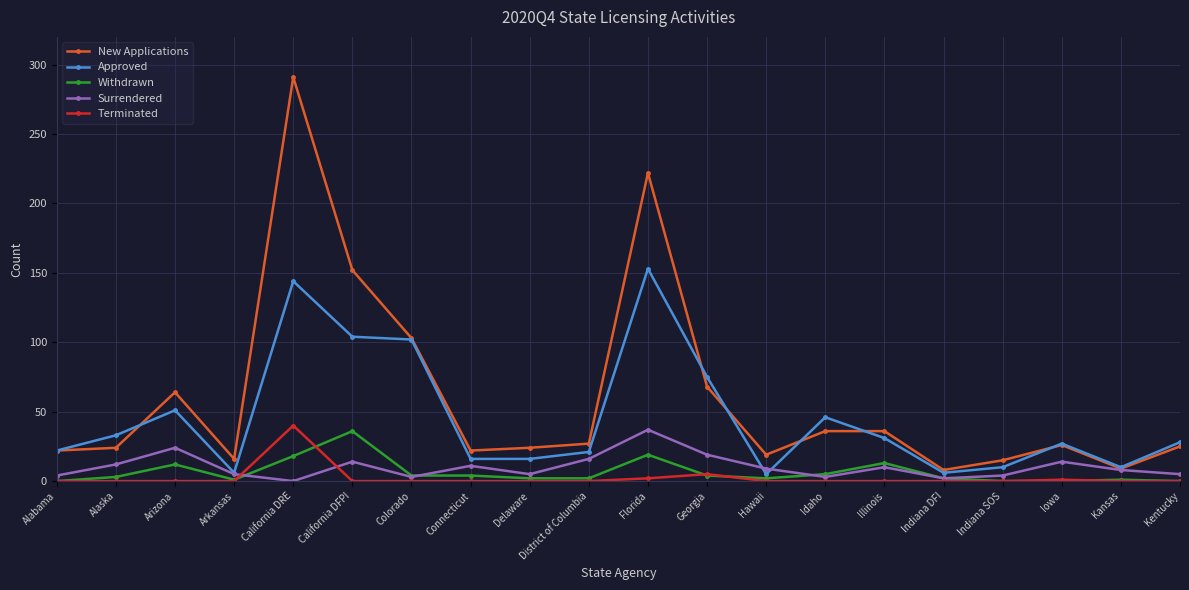

True or false: New Applications has more than 1 interior local peaks.

True